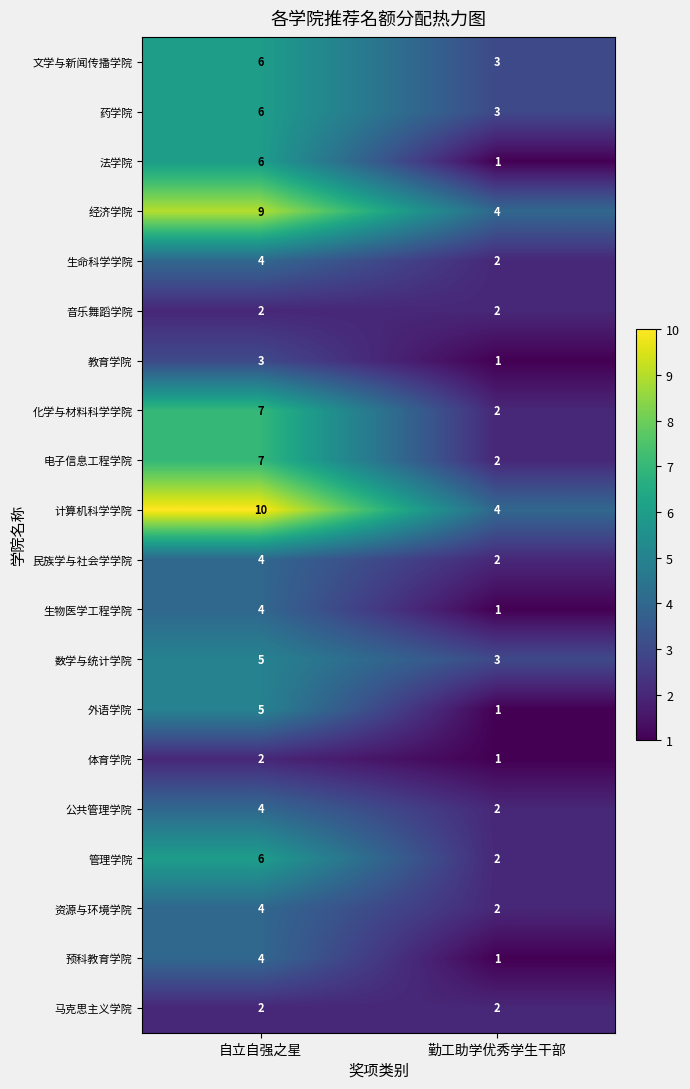

What is the difference between the 文学与新闻传播学院 values at 自立自强之星 and 勤工助学优秀学生干部?

3